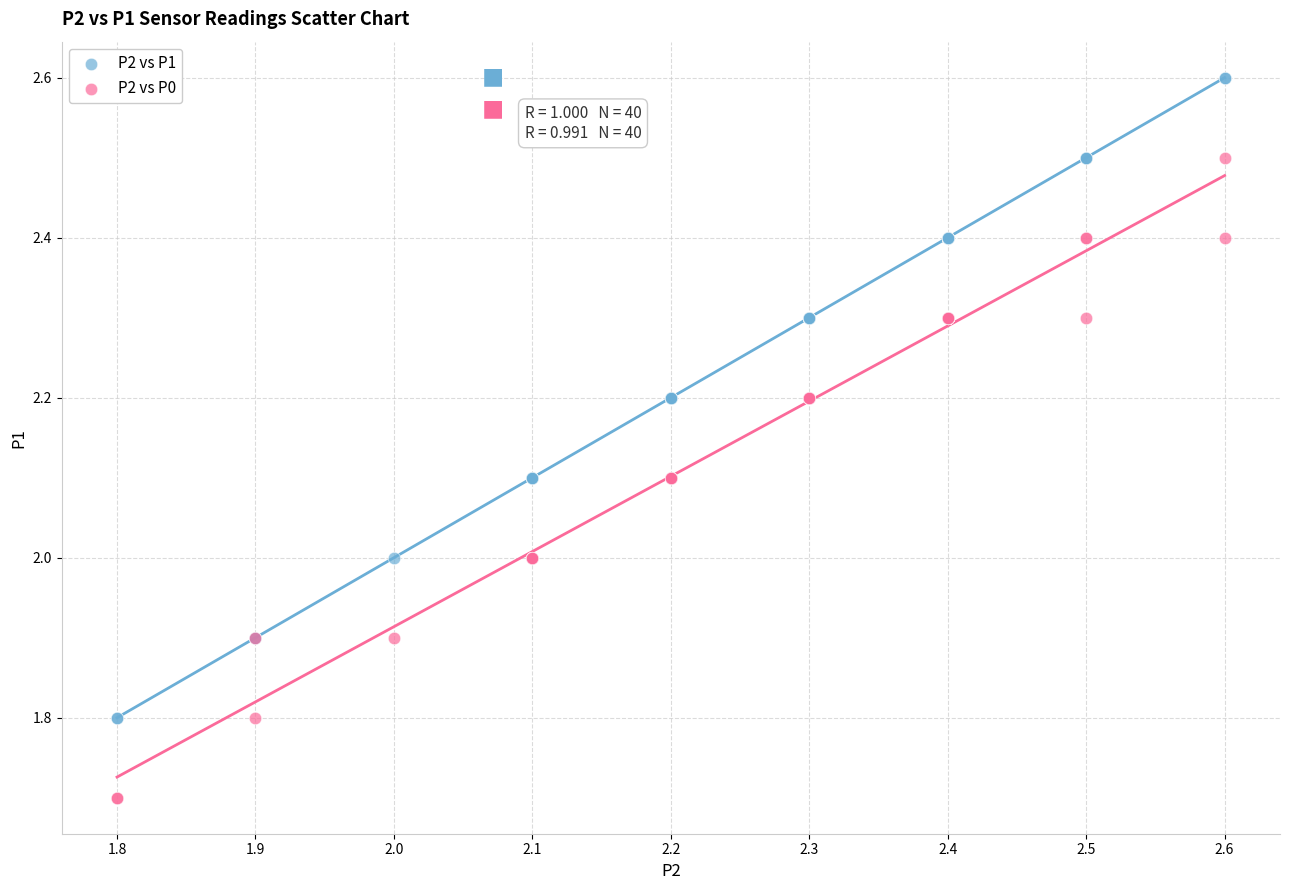

What is the X range (max minus min) for the scatter plot?

0.8